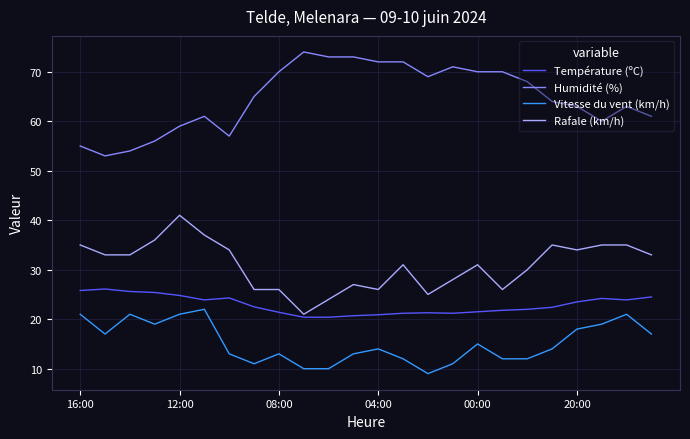

Rank the series by their maximum value, from lowest to highest.

Vitesse du vent (km/h), Température (ºC), Rafale (km/h), Humidité (%)